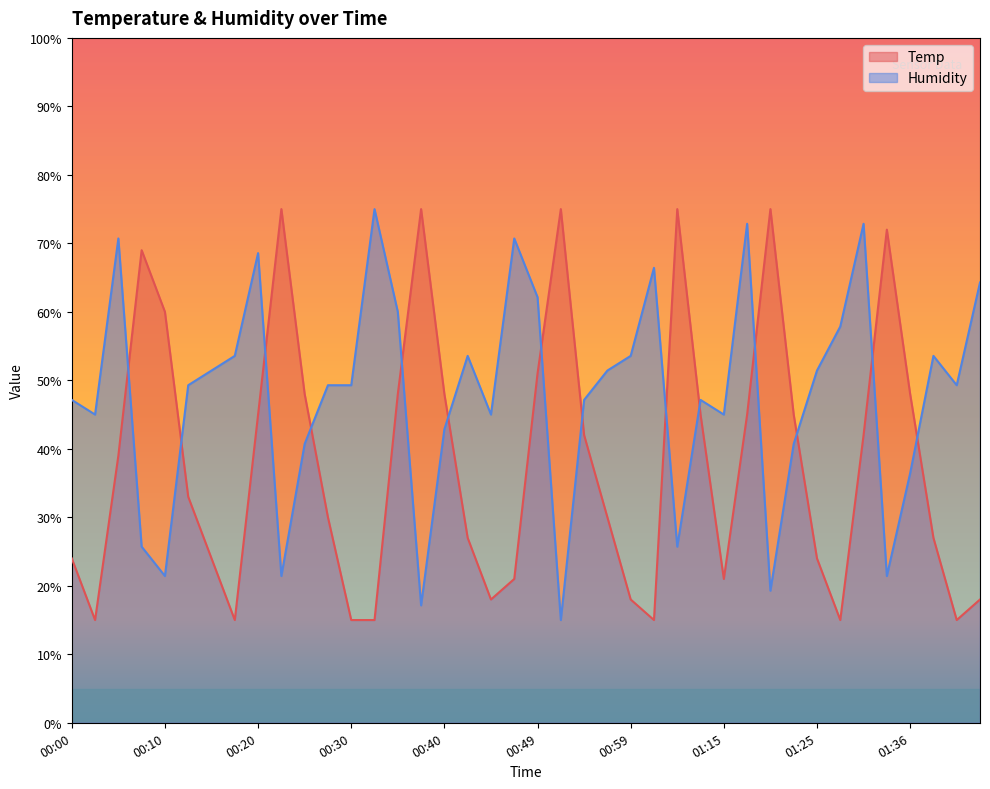

What is the sum of all Humidity values?

1911.4